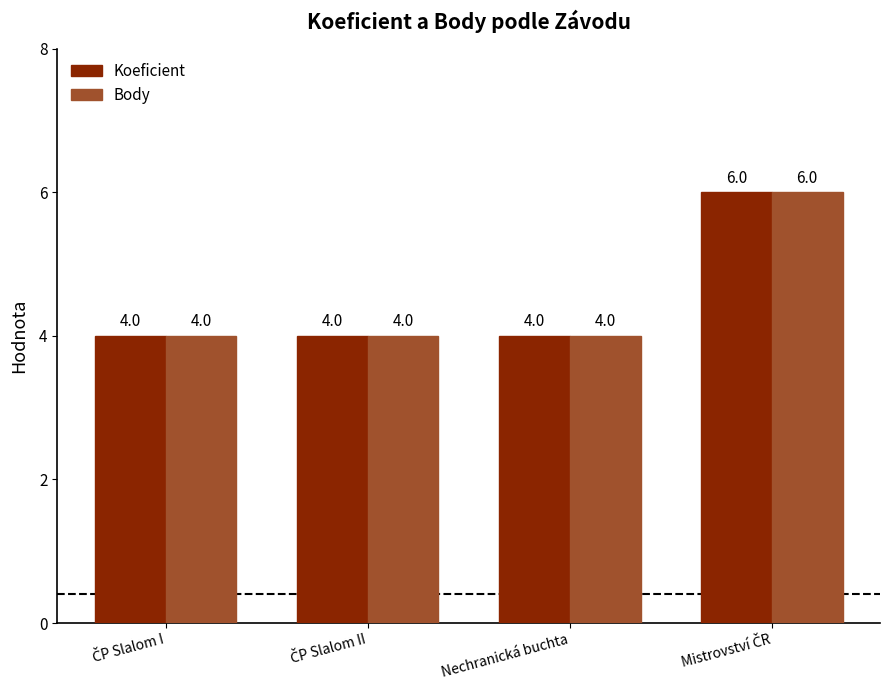

Are the bars grouped side by side (vs. stacked)?

Yes